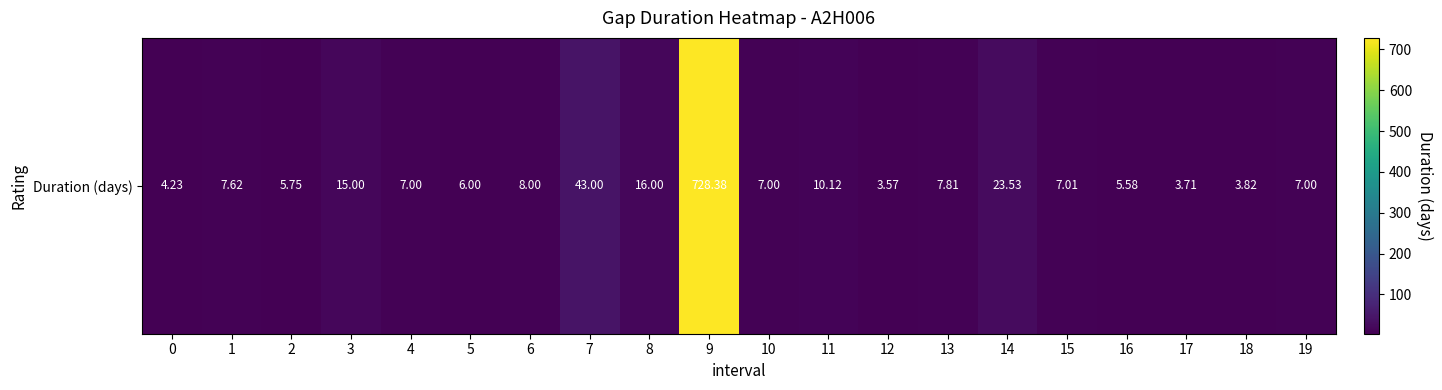

What is the sum of all values?

920.1